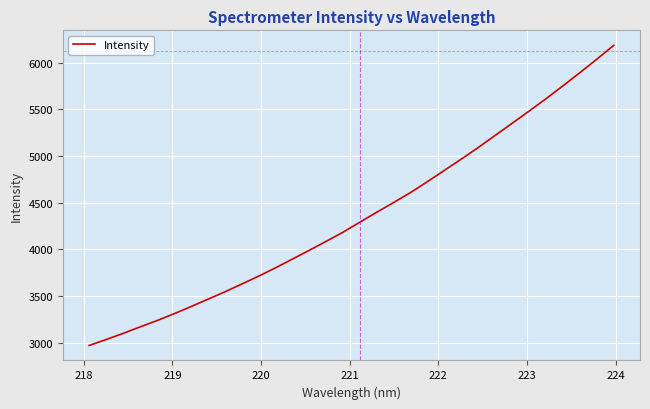

What is the smallest value displayed?

2970.4